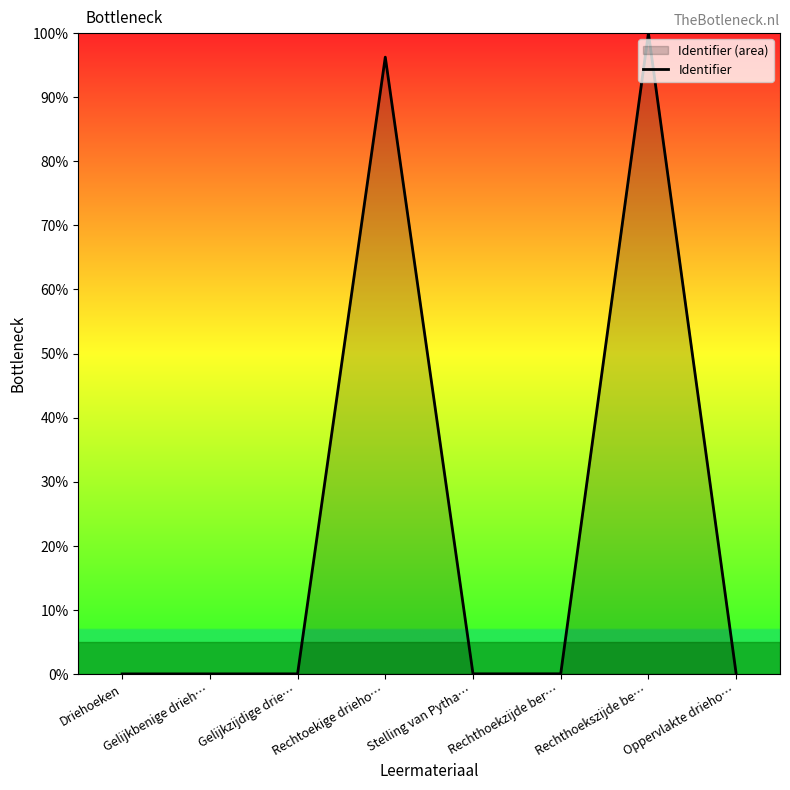

Does the chart display data point markers on the line(s)?

No